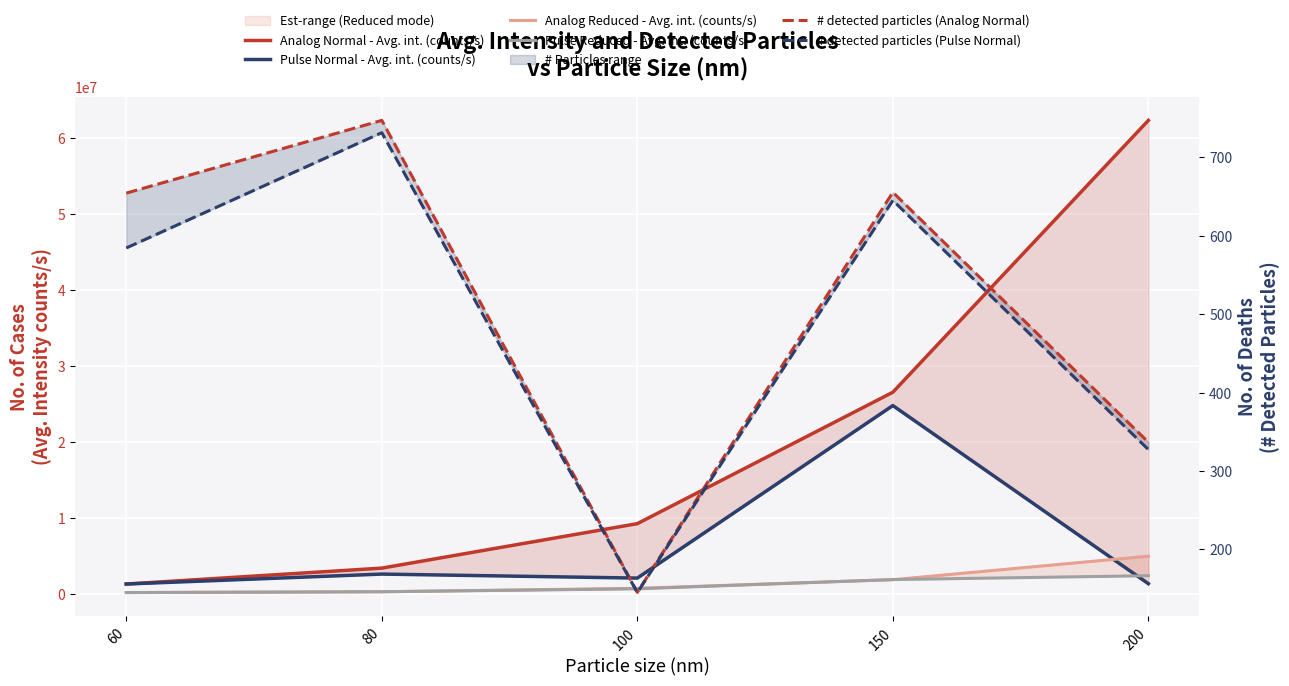

Is it true that # detected particles (Pulse Normal) equals 731.3 at 80?

True